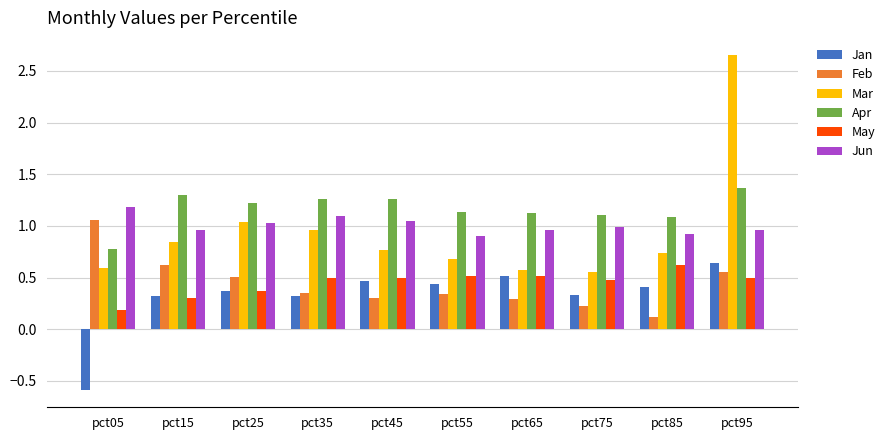

What is the smallest value displayed?

-0.6